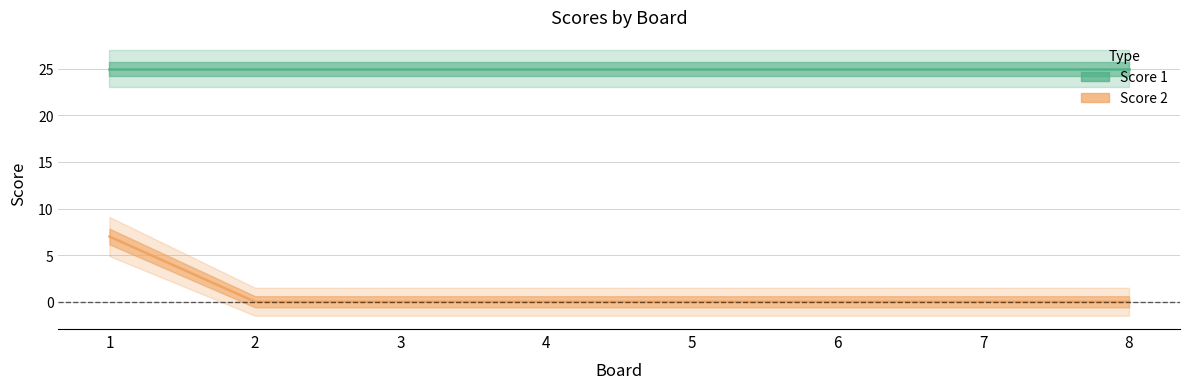

List the labels in order of value, smallest first.

2, 3, 4, 5, 6, 7, 8, 1